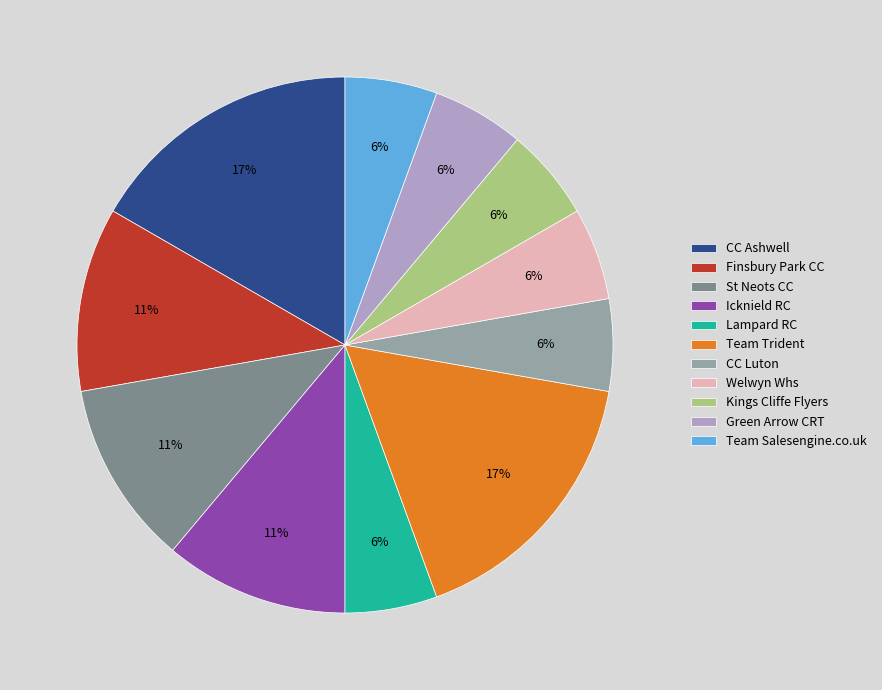

Do CC Ashwell and CC Luton together represent more than half of the pie?

No